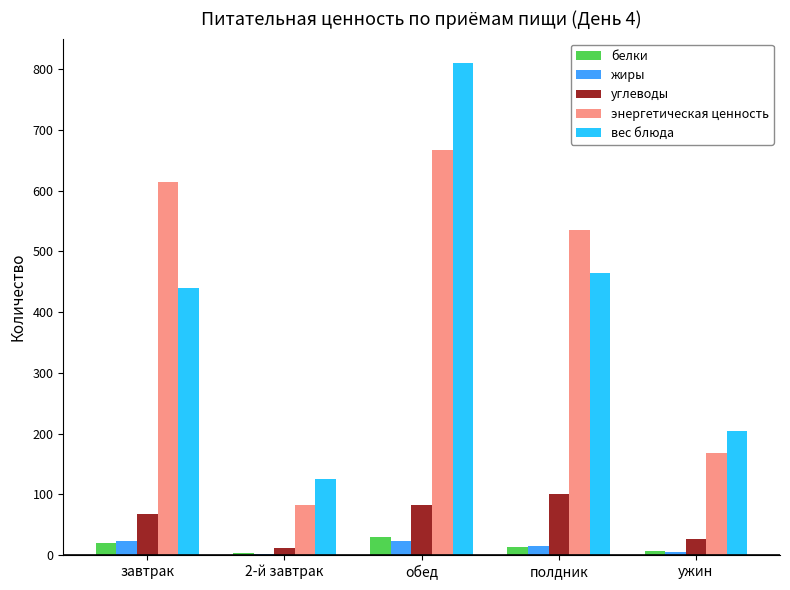

What is the sum of the энергетическая ценность values at полдник and завтрак?

1150.5